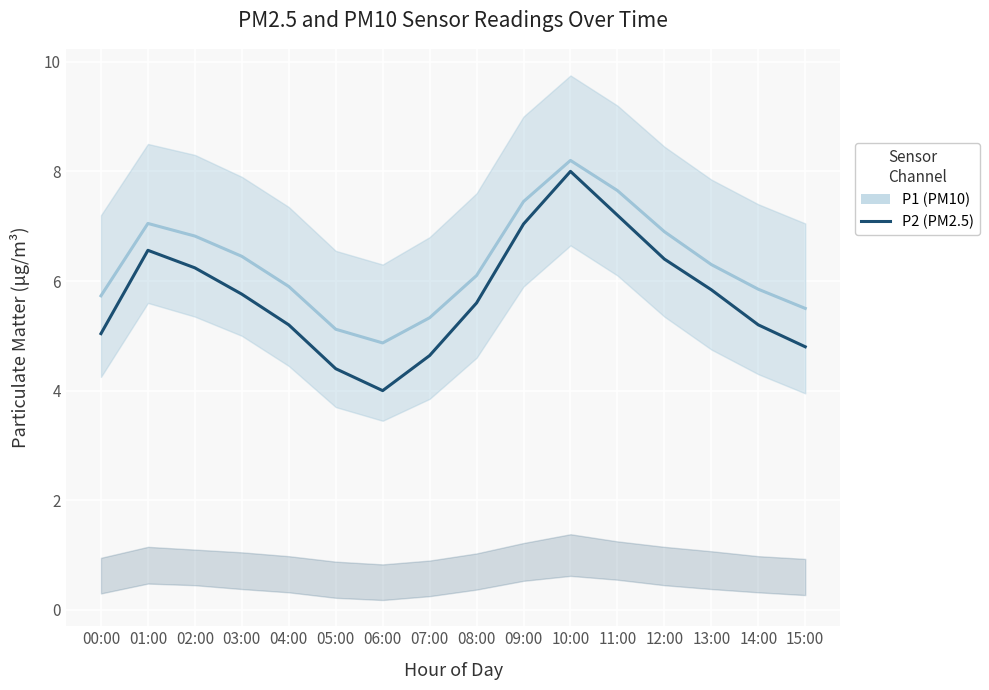

True or false: P1 (PM10) and P2 (PM2.5, scaled) cross at least once.

False